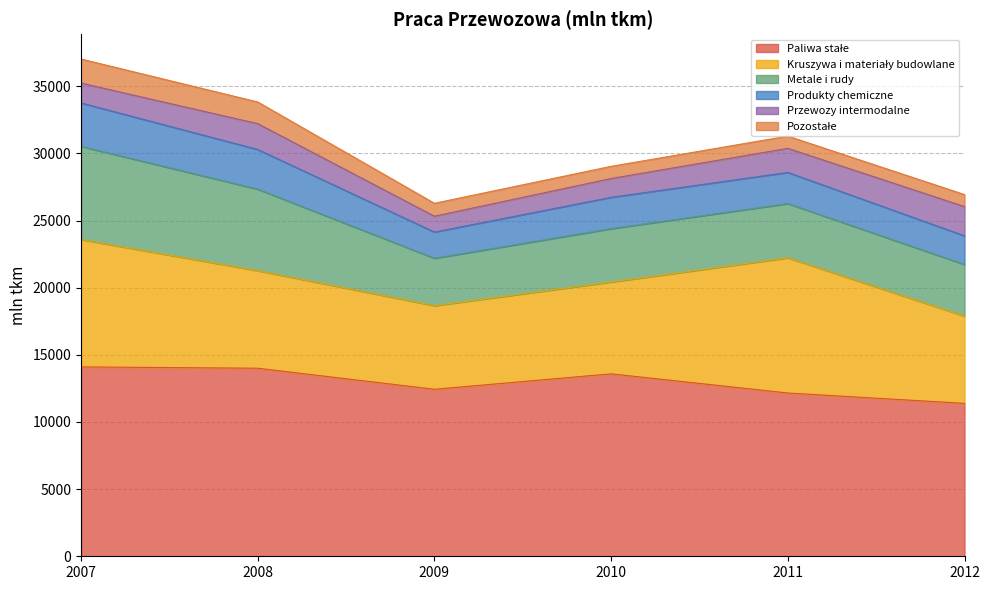

True or false: Przewozy intermodalne and Metale i rudy cross at least once.

False